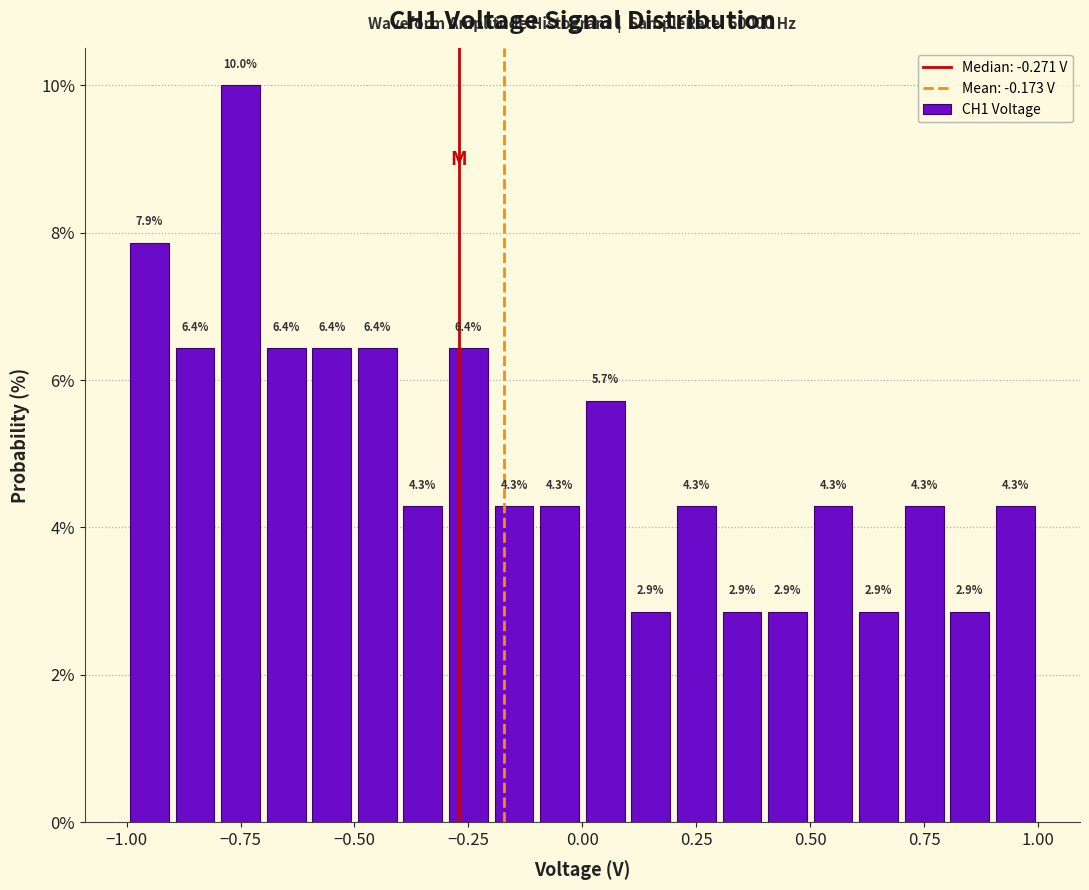

Read against the x-axis, roughly where is the centre of the tallest bar?

-0.75